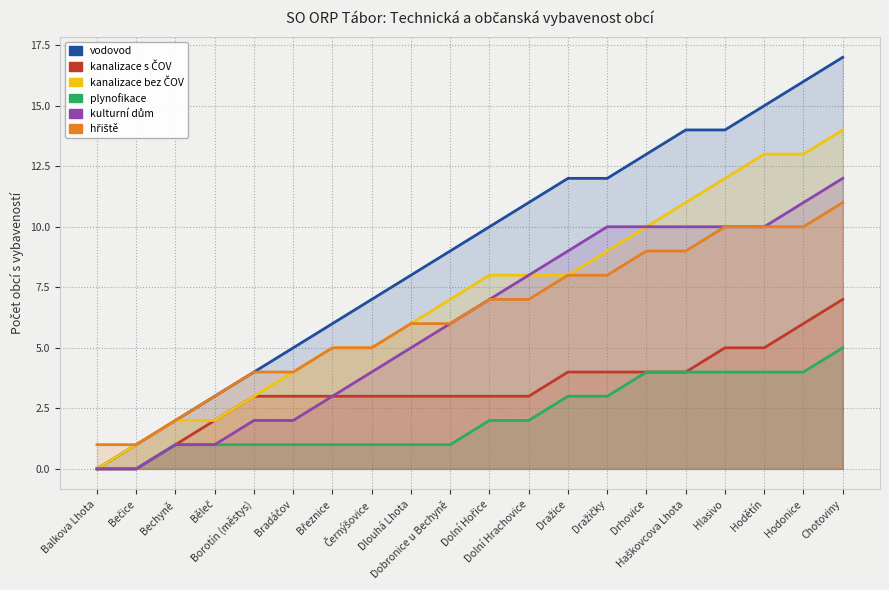

True or false: kulturní dům and hřiště cross at least once.

False